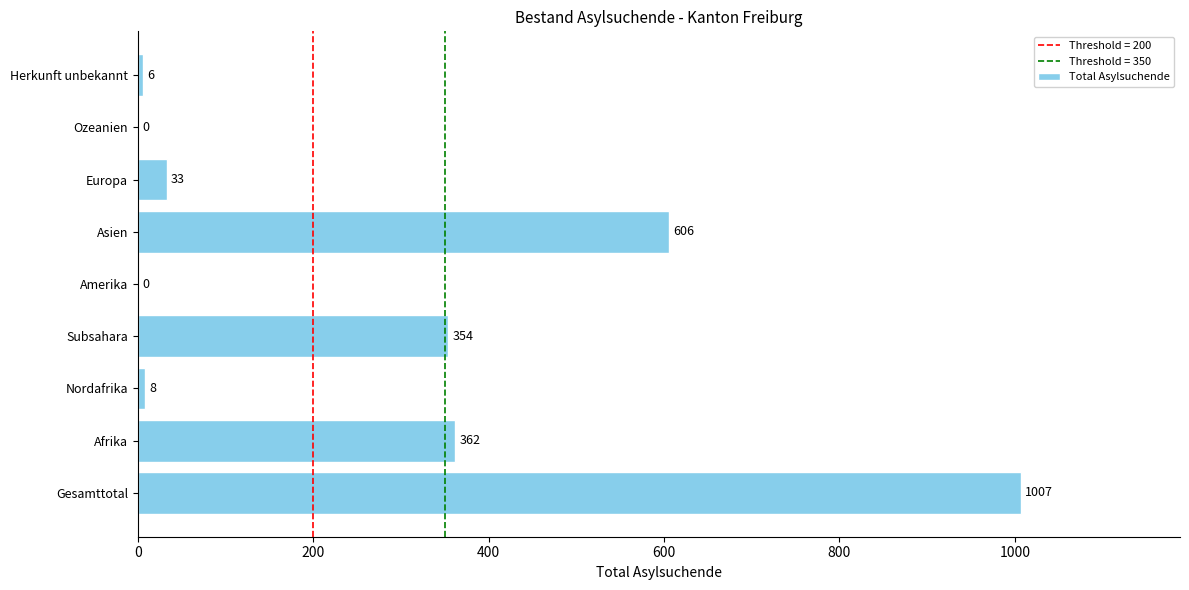

What is the sum of the values at Europa and Afrika?

395